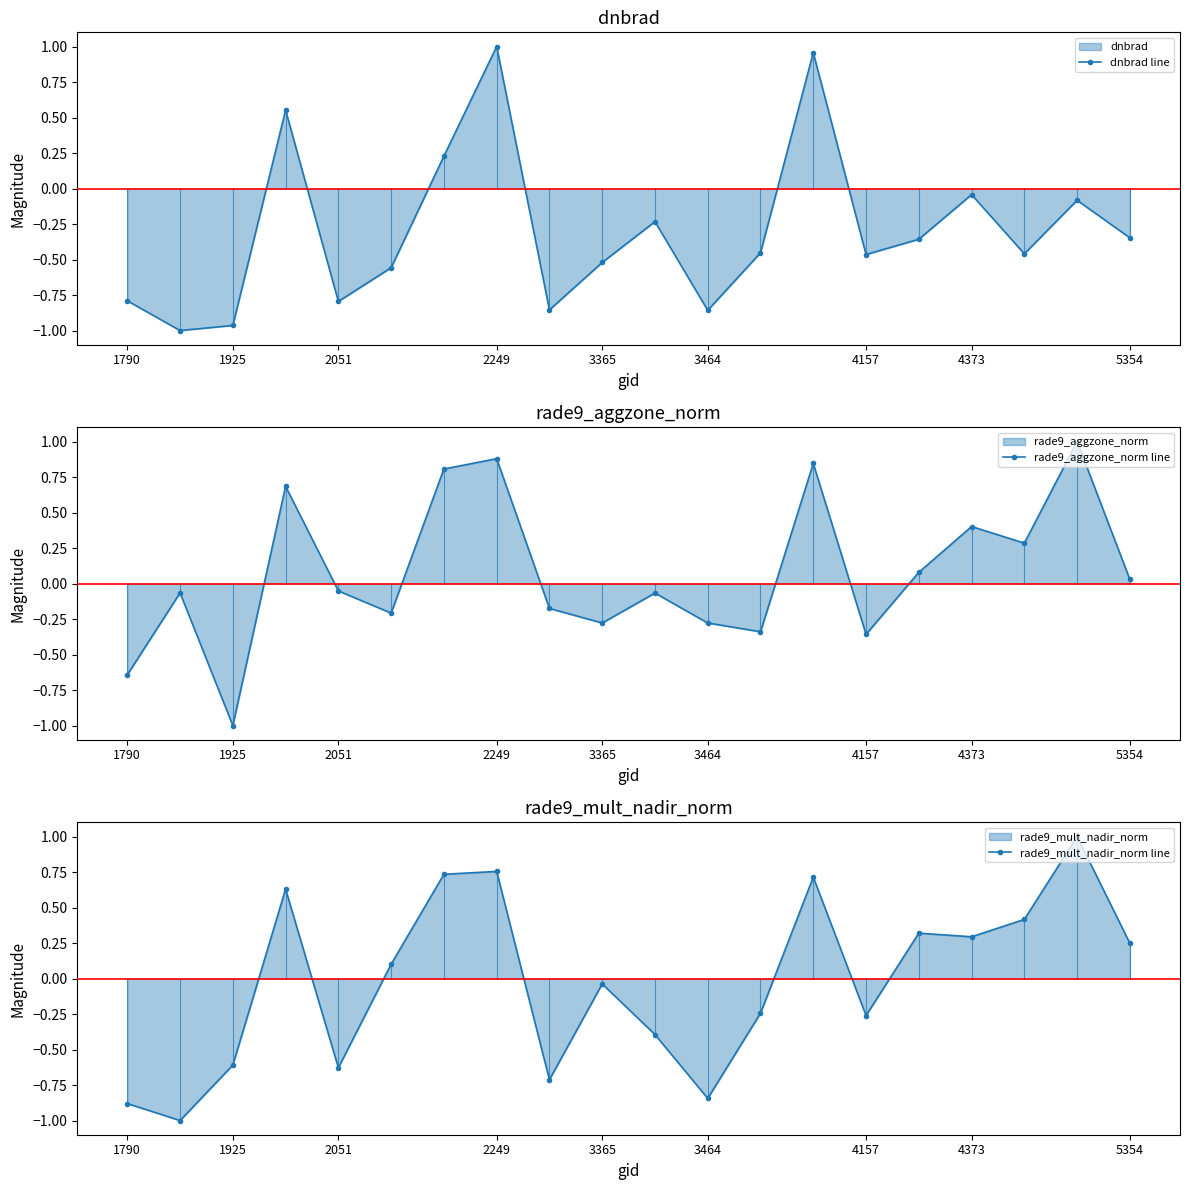

What is the total value across all series at 12?

-1.0